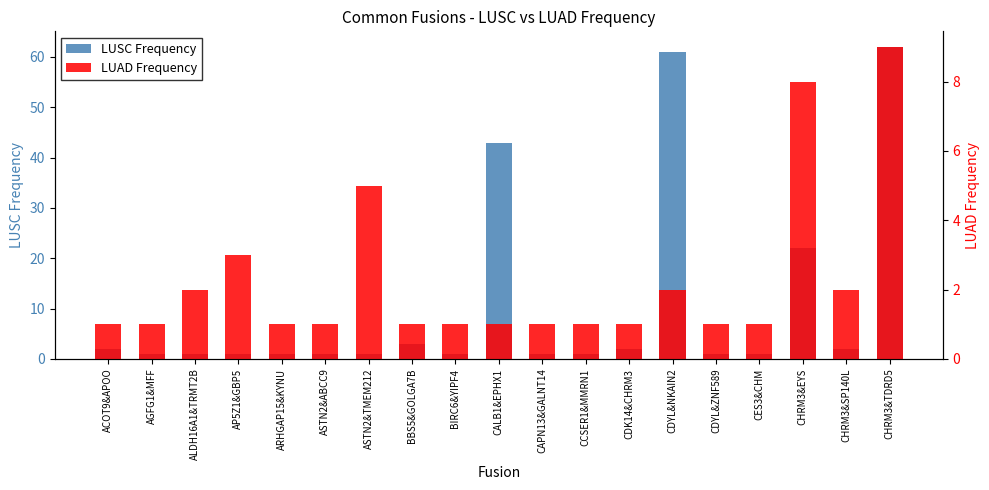

Between ALDH16A1&TRMT2B and CHRM3&TDRD5, which is larger?

CHRM3&TDRD5